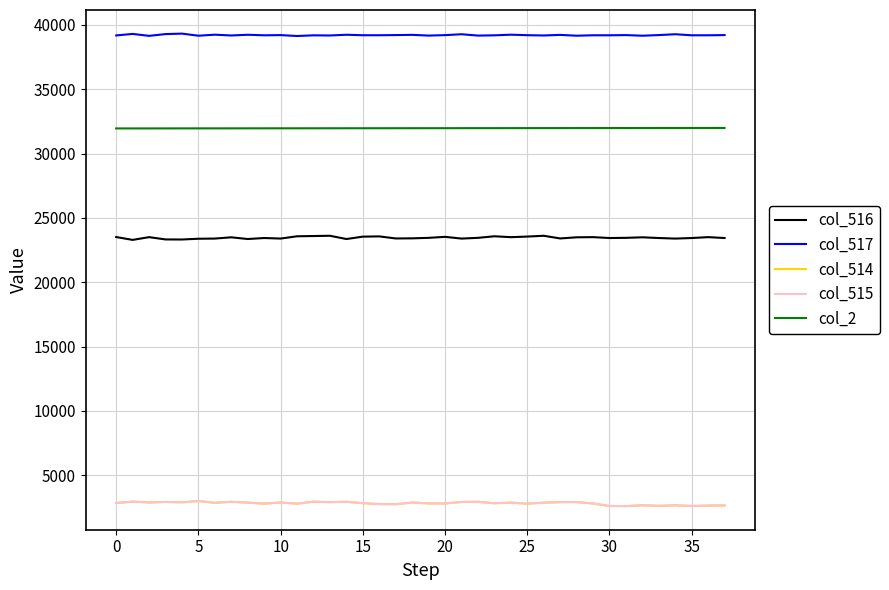

What is the maximum value for col_516?

23610